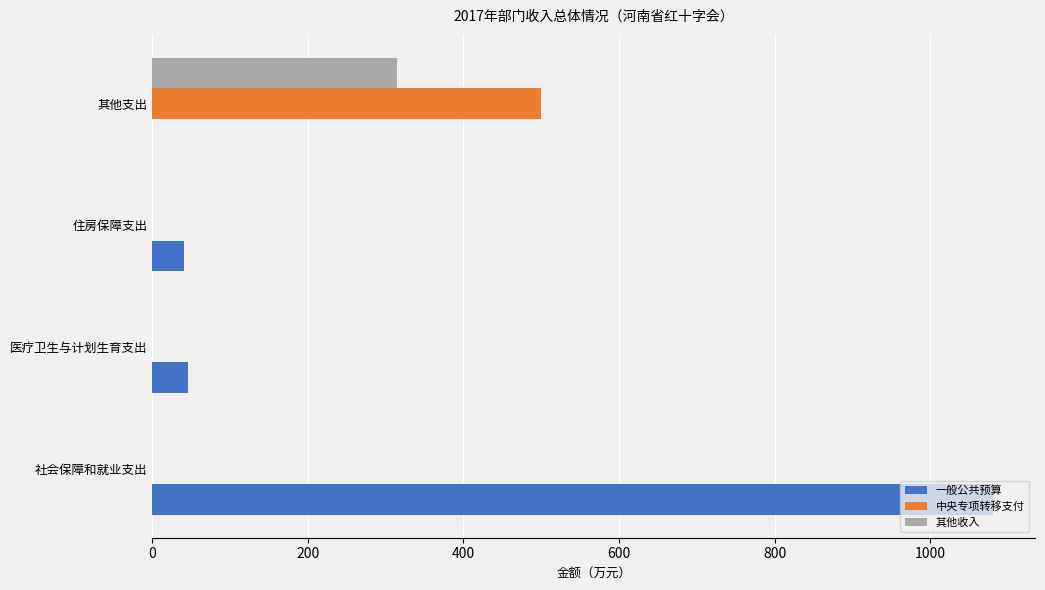

The 中央专项转移支付 series shows 0.0 at 医疗卫生与计划生育支出. True or false?

True